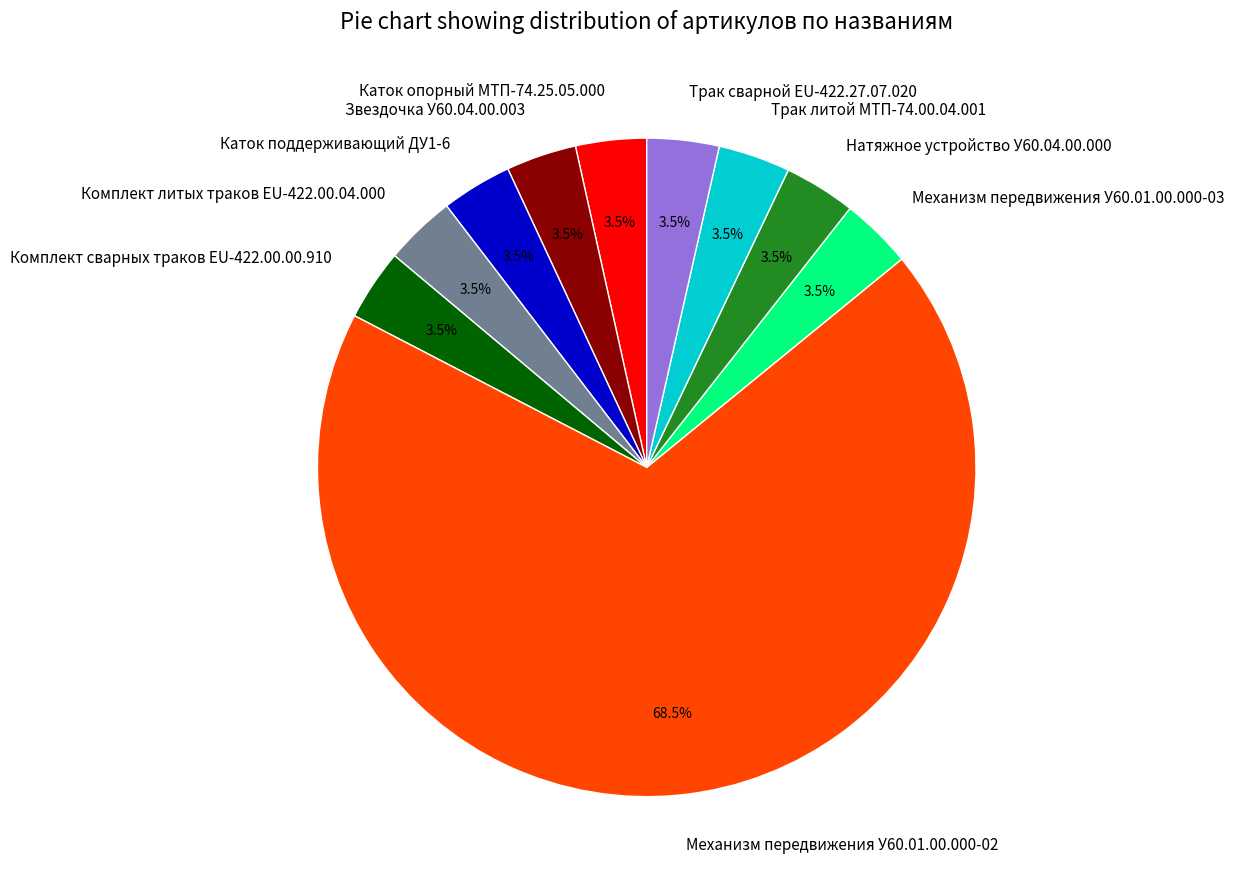

Count the number of slices in the pie.

10